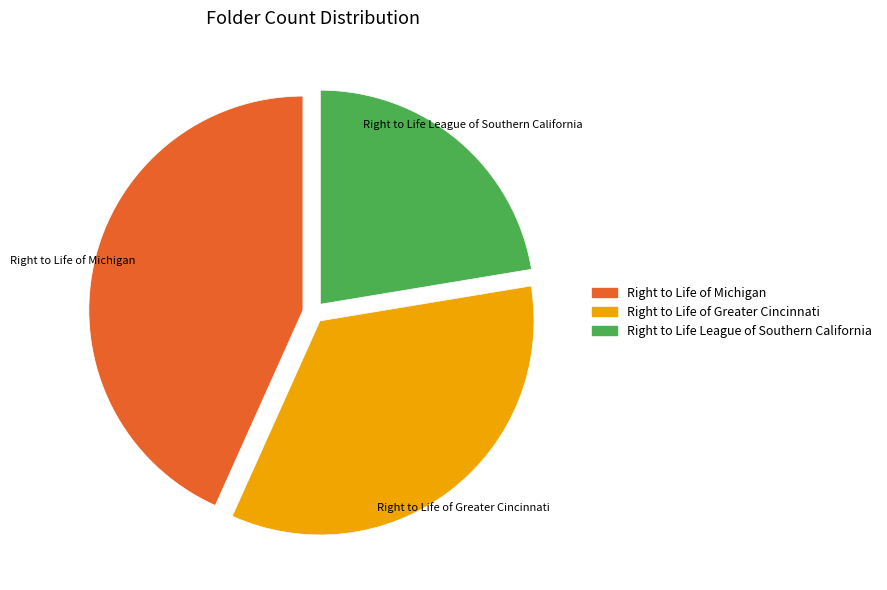

Which category has the smallest portion of the pie?

Right to Life League of Southern California